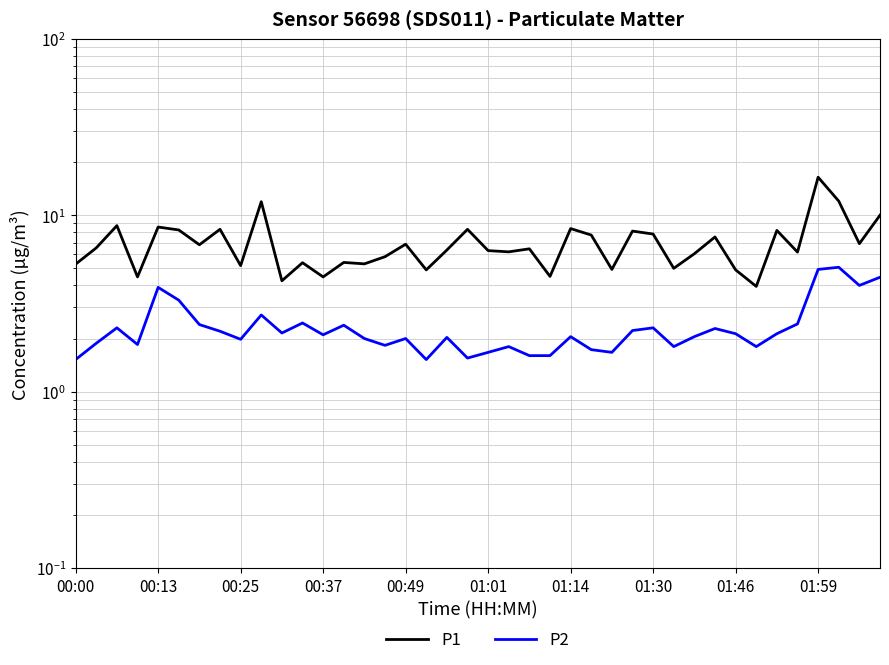

What is the sum of the P1 values at 28 and 37?

19.8